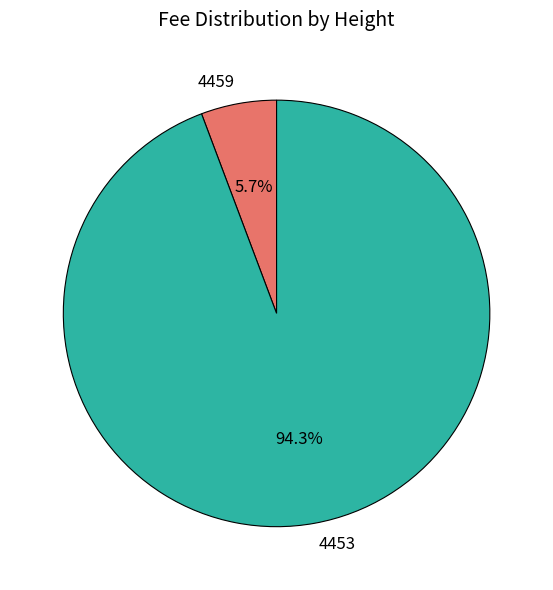

To the nearest percent, what is the combined percentage of 4459 and 4453?

100%